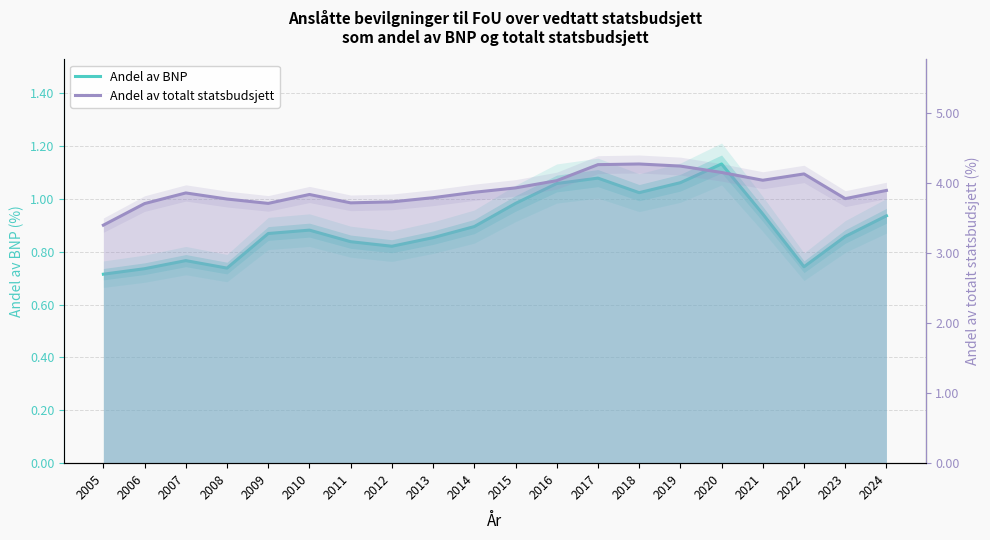

What is the average value of the Andel av BNP series?

0.9